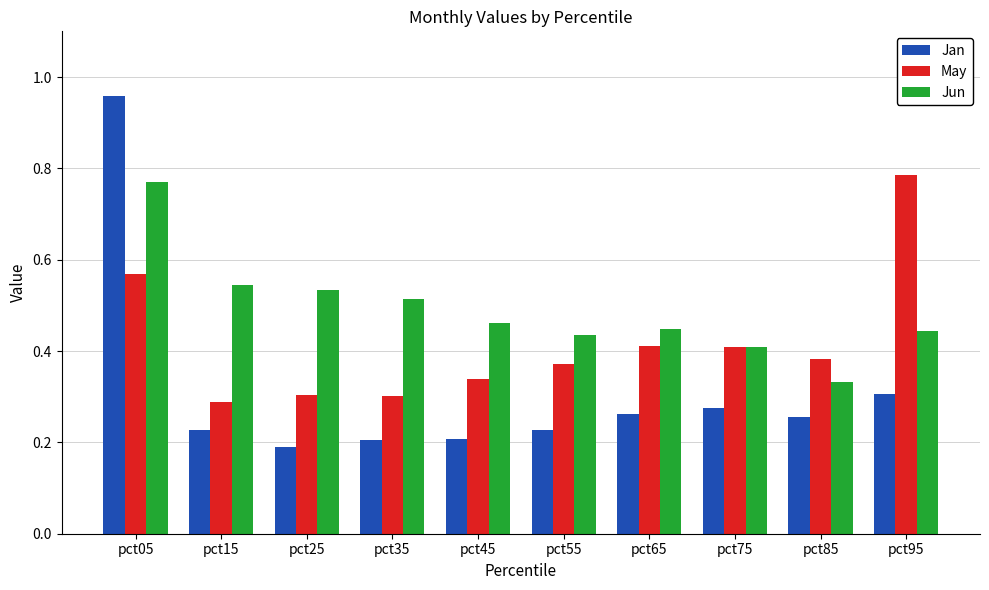

Is the value of Jun at pct65 greater than the value of Jan at pct15?

Yes